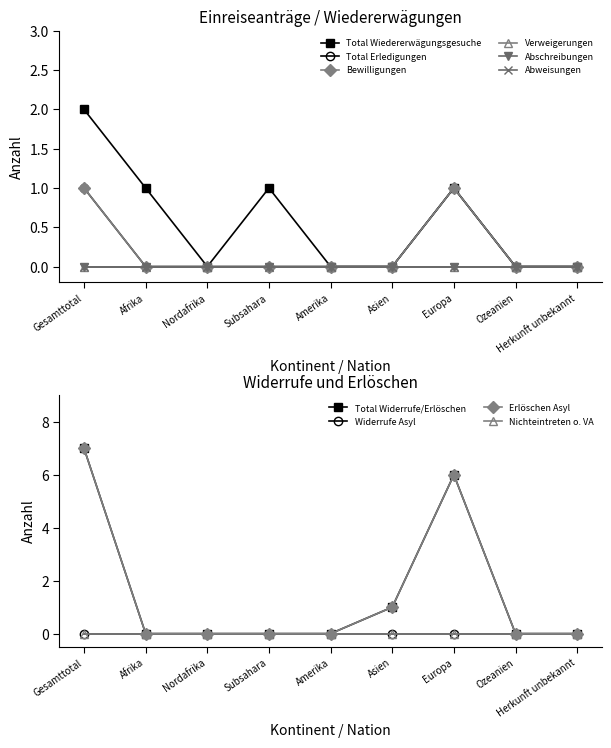

Is it true that Bewilligungen equals 1 at Amerika?

False